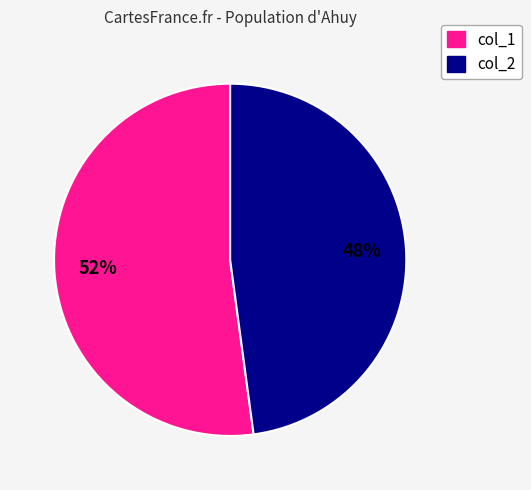

To the nearest percent, what is the difference between the largest and smallest slice percentages?

4%